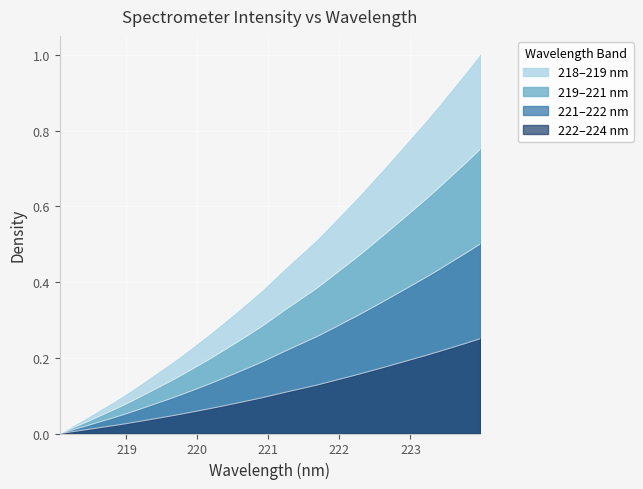

Does the chart display data point markers on the line(s)?

No